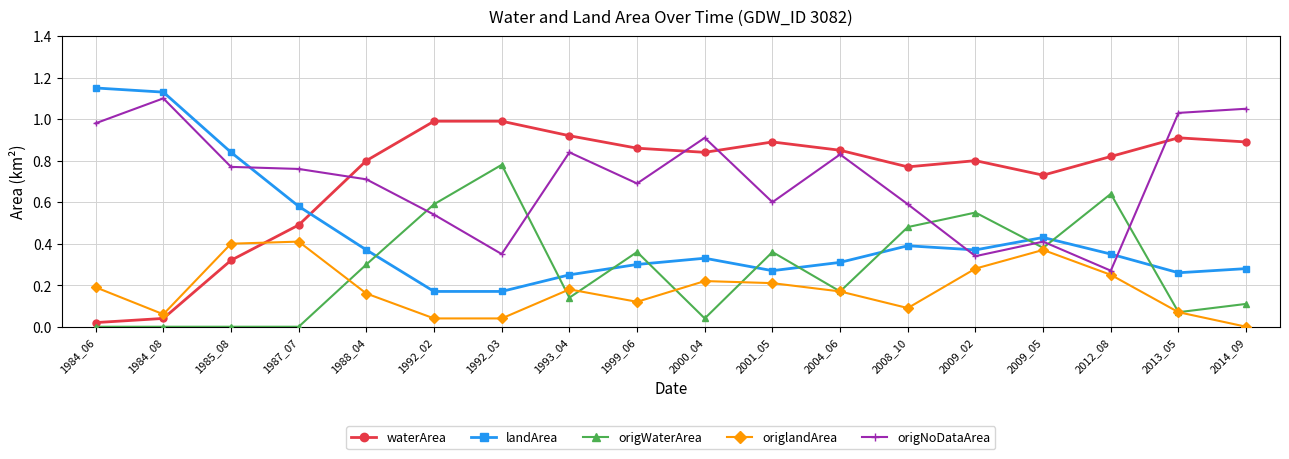

Is the value of origNoDataArea at 2000_04 greater than the value of landArea at 1984_06?

No